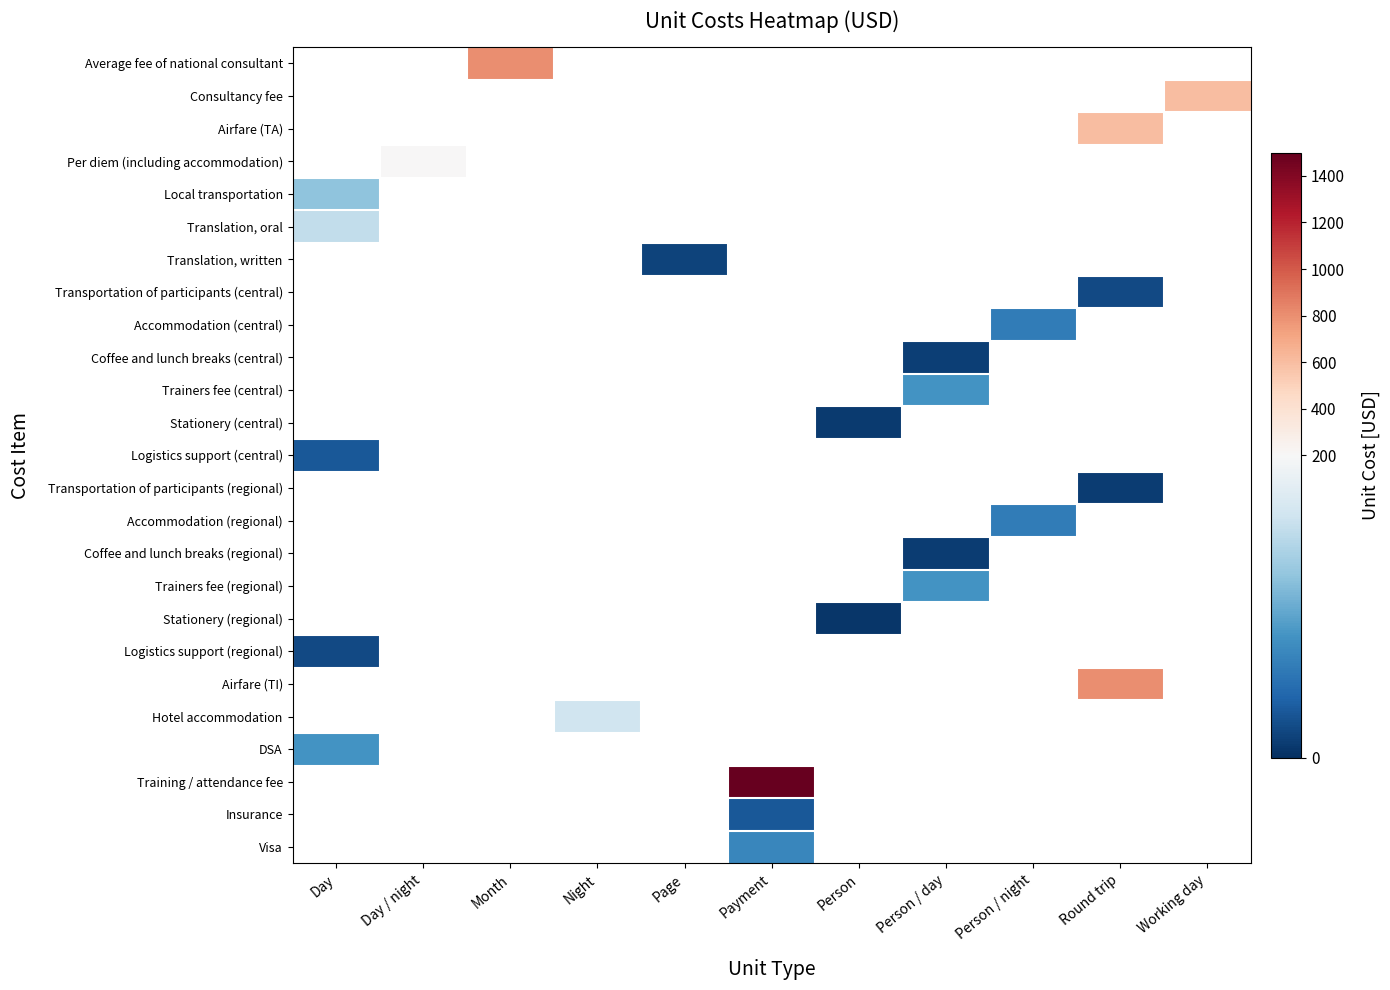

Count the number of categories in the chart.

11